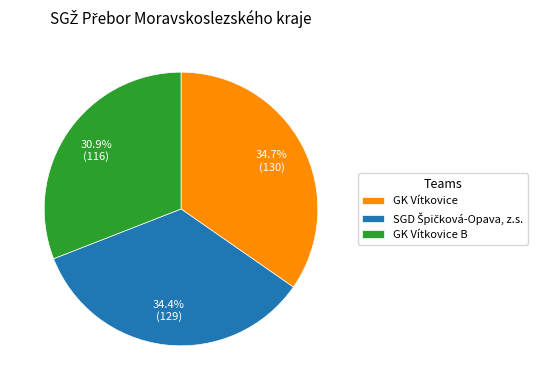

Is there any slice that represents more than half of the pie?

No